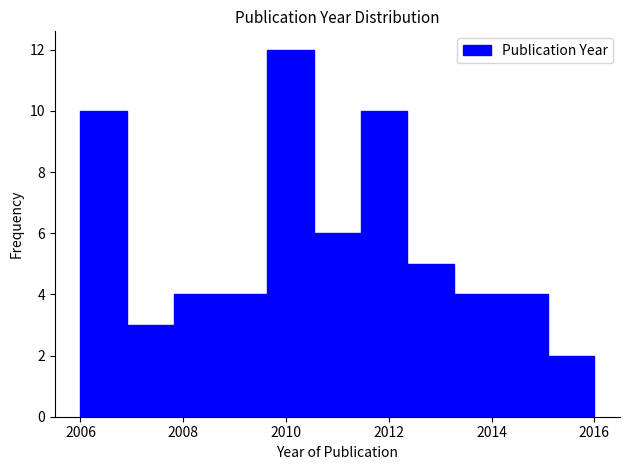

Over which range of the x-axis is the bar tallest?

2009.6 to 2010.6